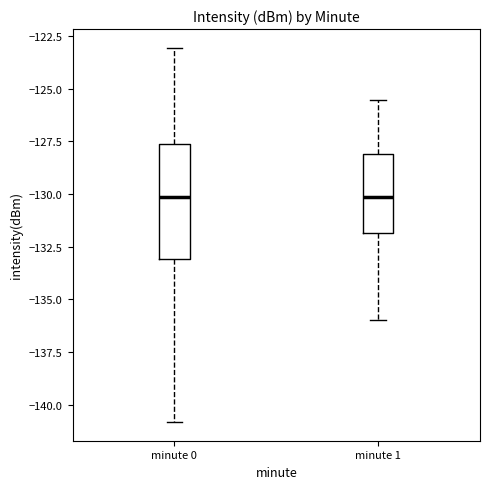

Reading left to right, transcribe this box plot: for each box, give where its median line is, the range the box spans, and where its two whiskers end, as read against the y-axis. The values are not printed on the chart, so give them approximately, as read against the axis.

minute 0: median -130.0, box -133.0 to -127.5, whiskers -141.0 to -123.0
minute 1: median -130.0, box -132.0 to -128.0, whiskers -136.0 to -125.5